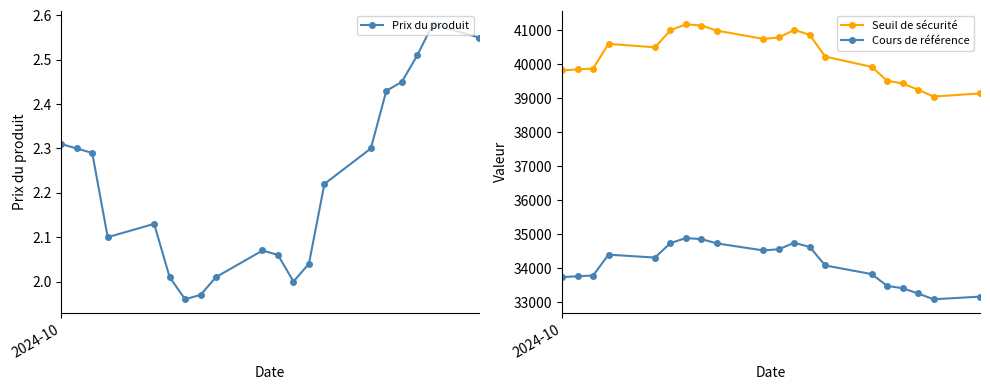

Is this an area chart (filled region under the line)?

No